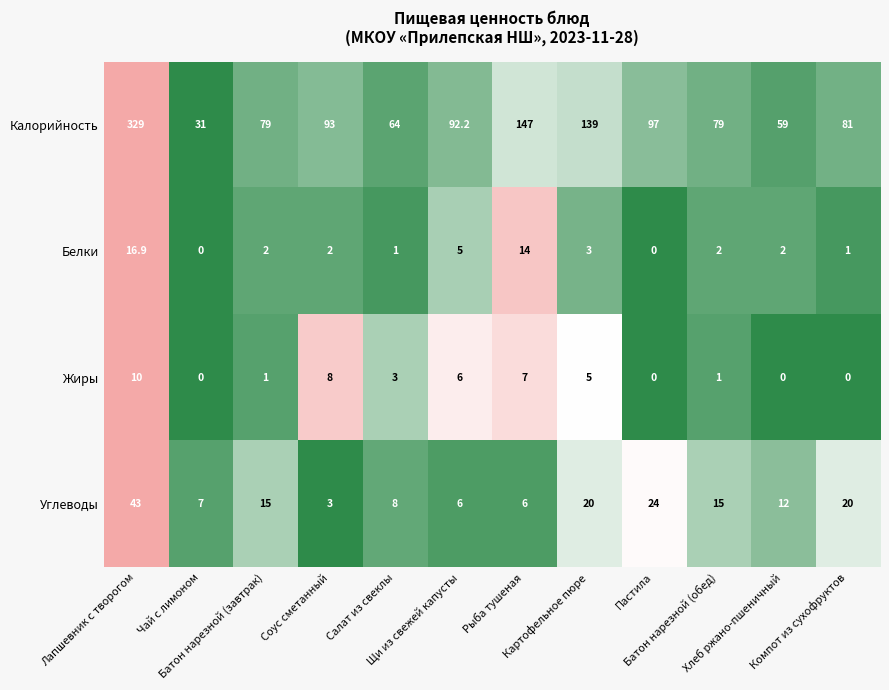

List the series in order of their peak value, highest first.

Калорийность, Углеводы, Белки, Жиры